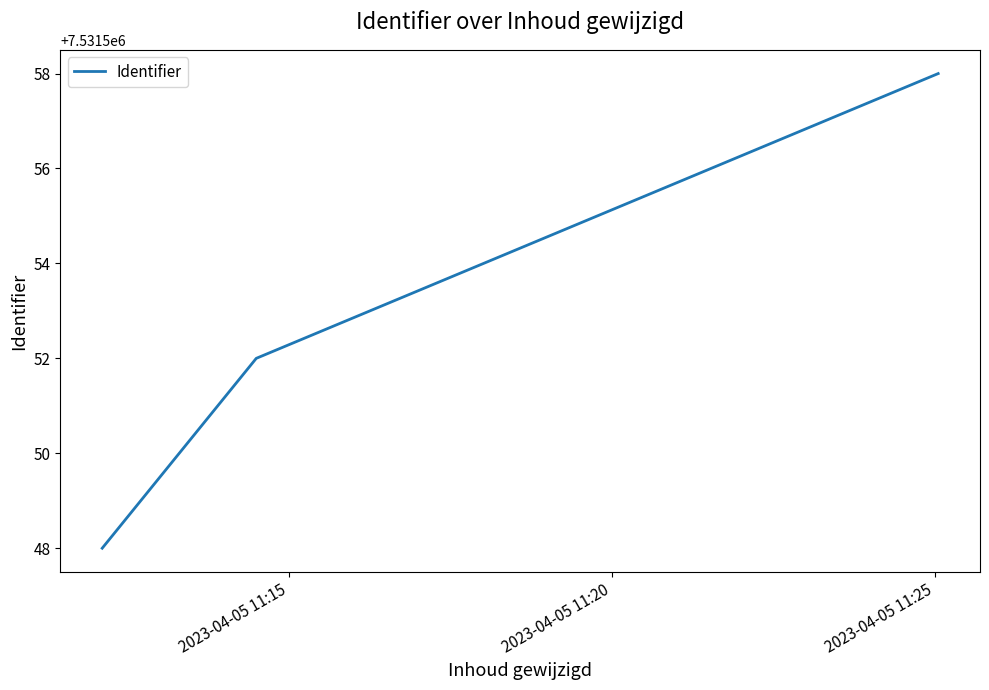

What is the greatest value displayed?

7531558